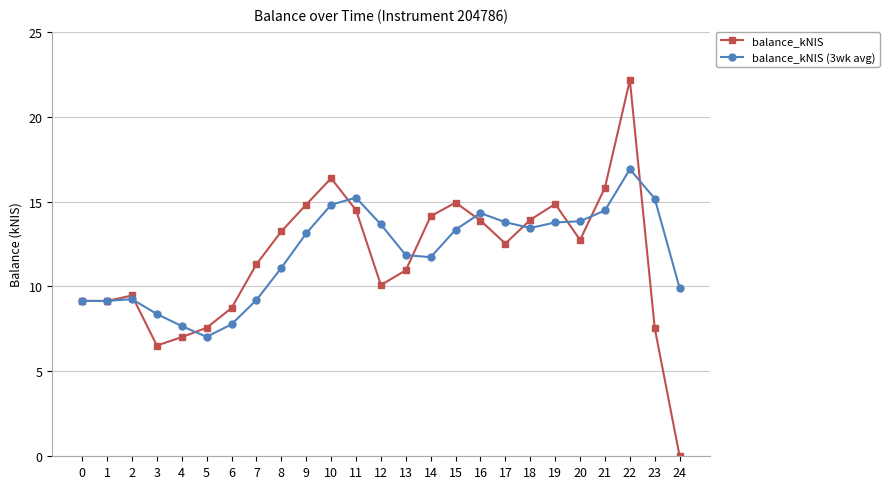

The balance_kNIS (3wk avg) series shows 14.5 at 21. True or false?

True